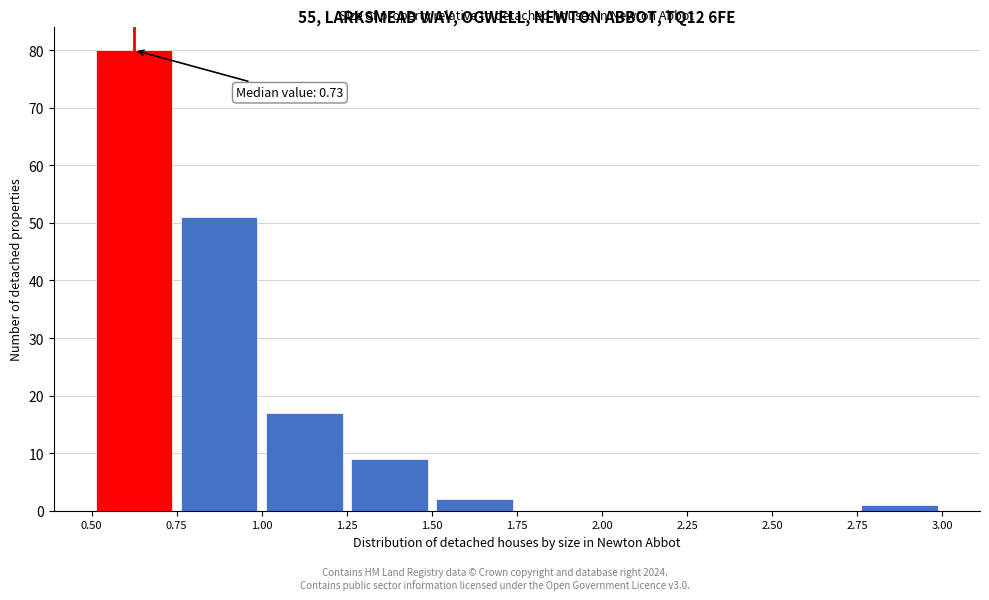

Which range on the x-axis has the tallest bar?

0.50 to 0.75